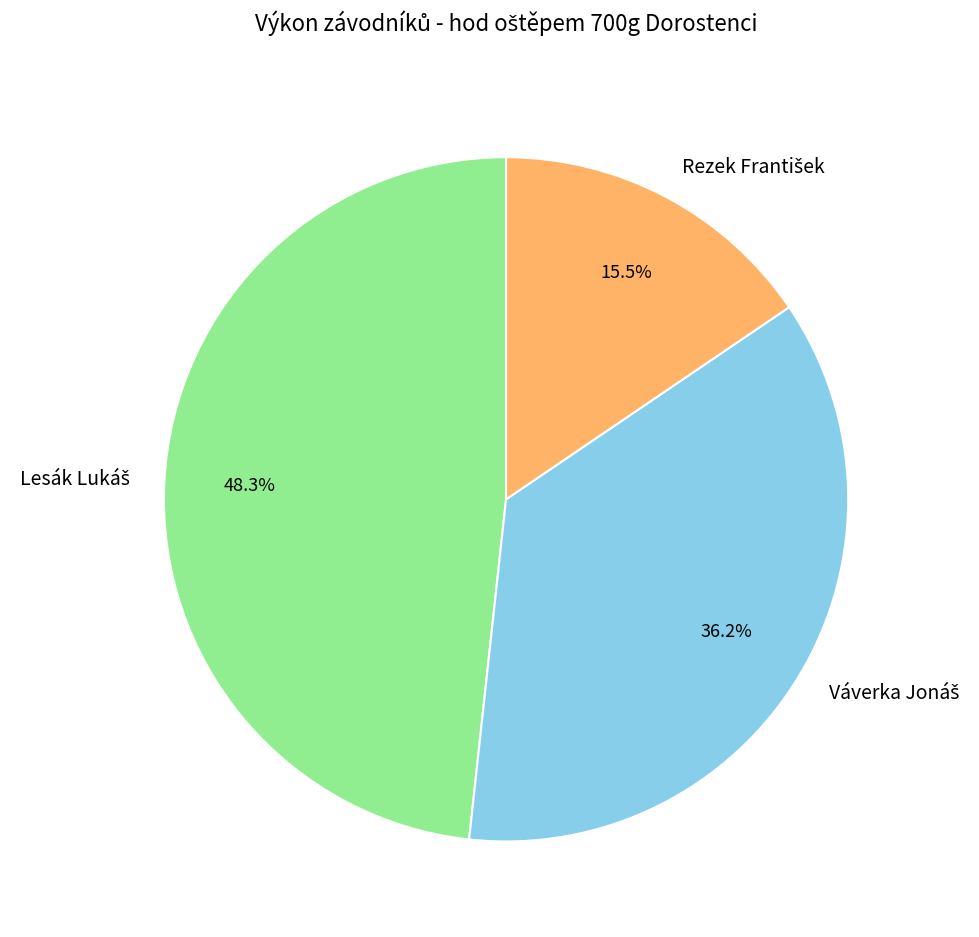

Does any single category account for the majority?

No